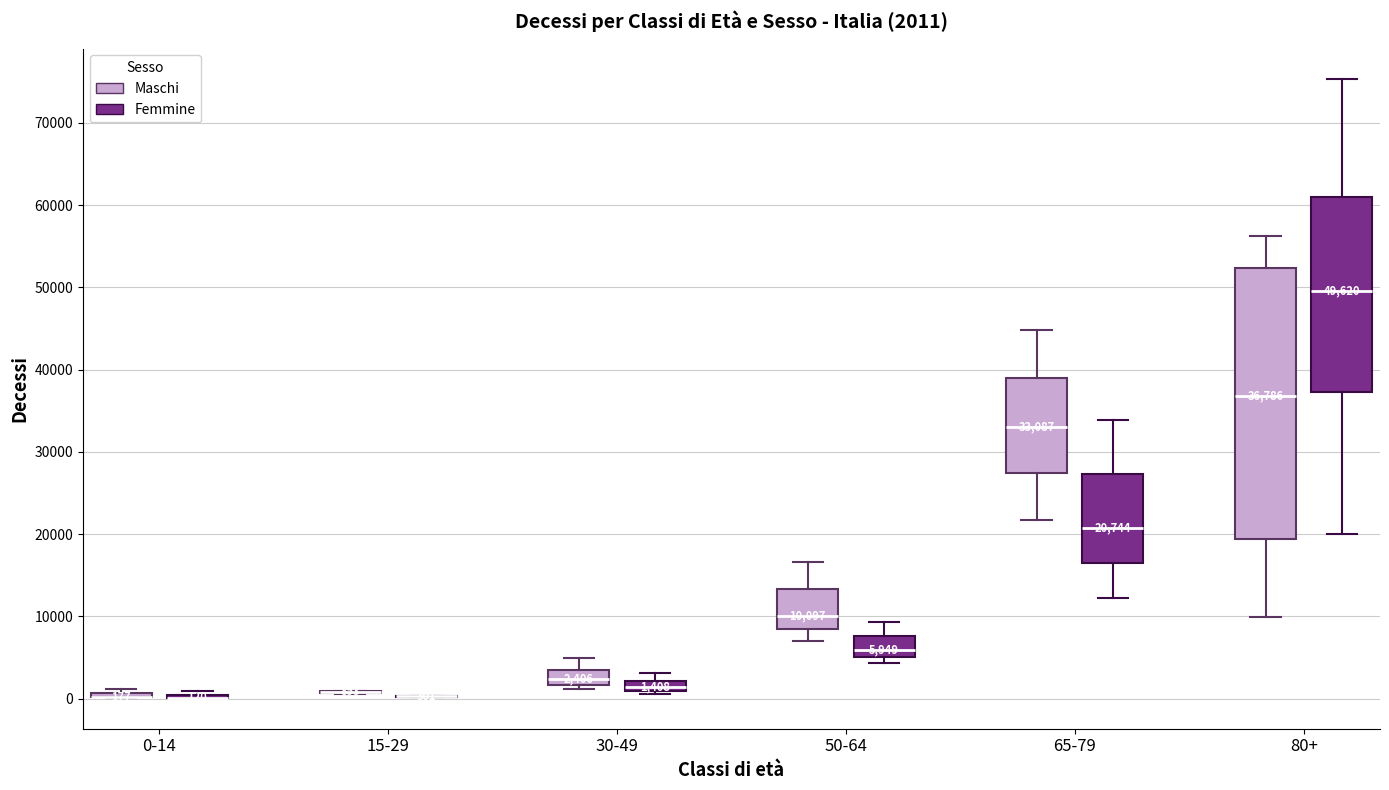

Comparing the boxes themselves (not the whiskers), which one is the tallest?

80+ (Maschi)